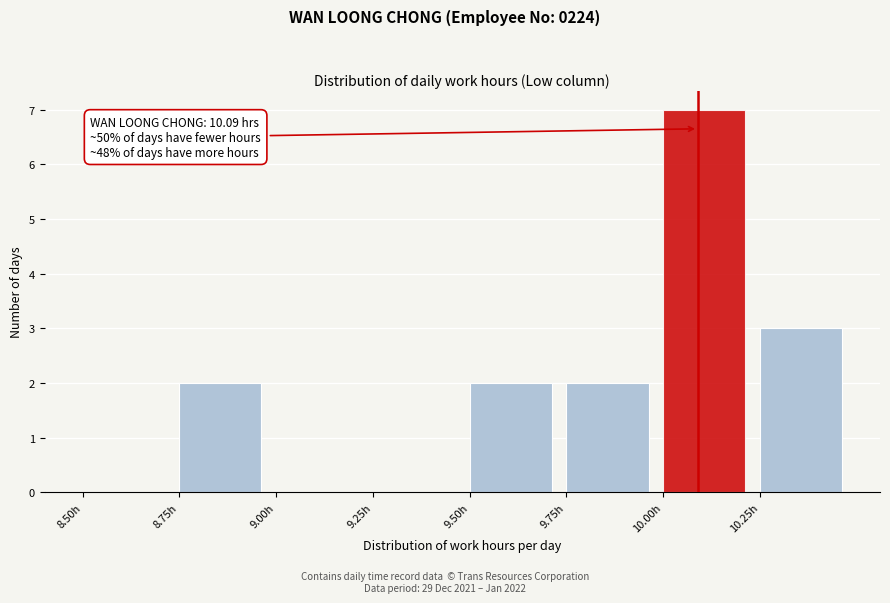

Which range on the x-axis has the tallest bar?

10.00 to 10.25